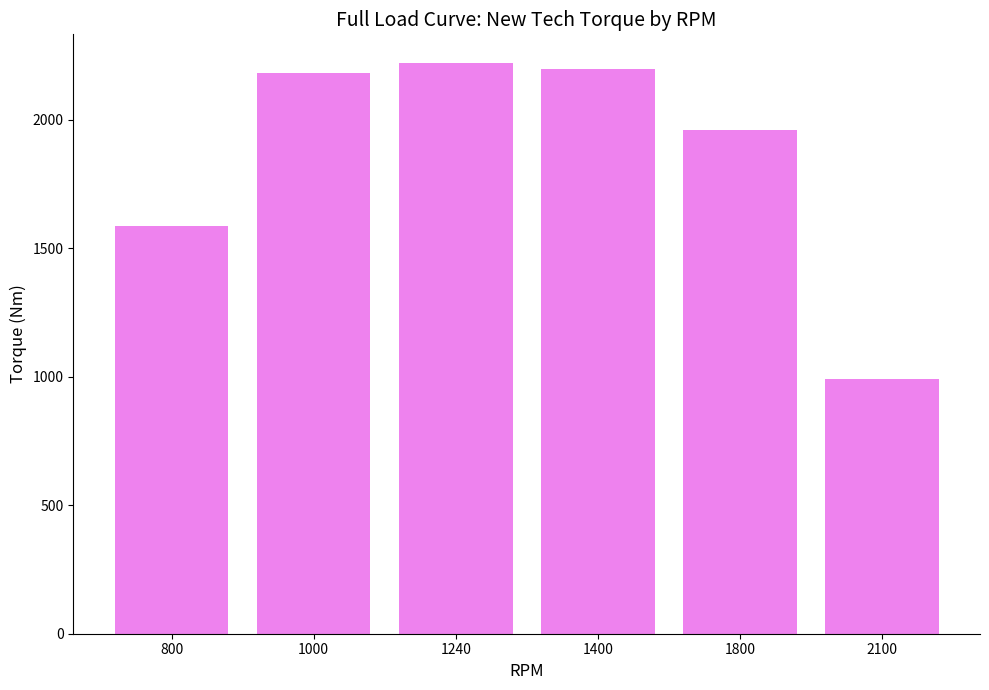

What is the average value?

1855.8